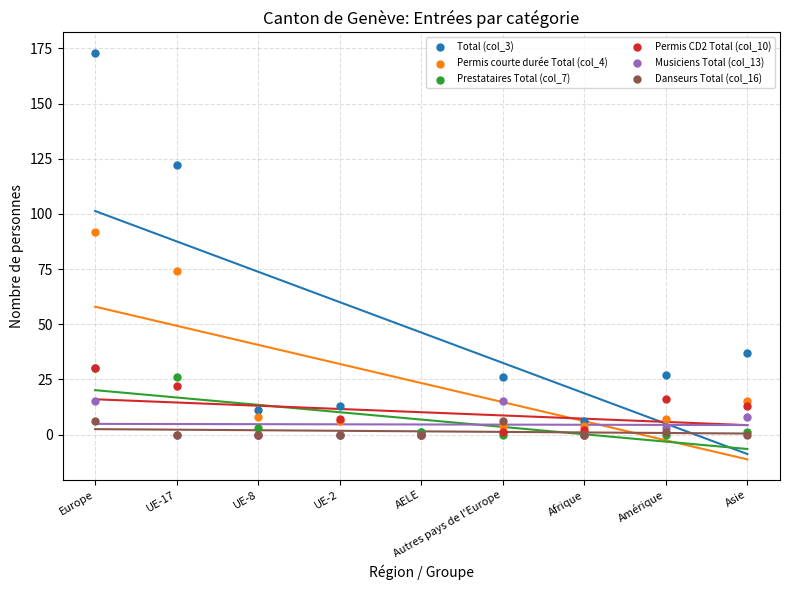

Across all series, what Y value is closest to 86?

92